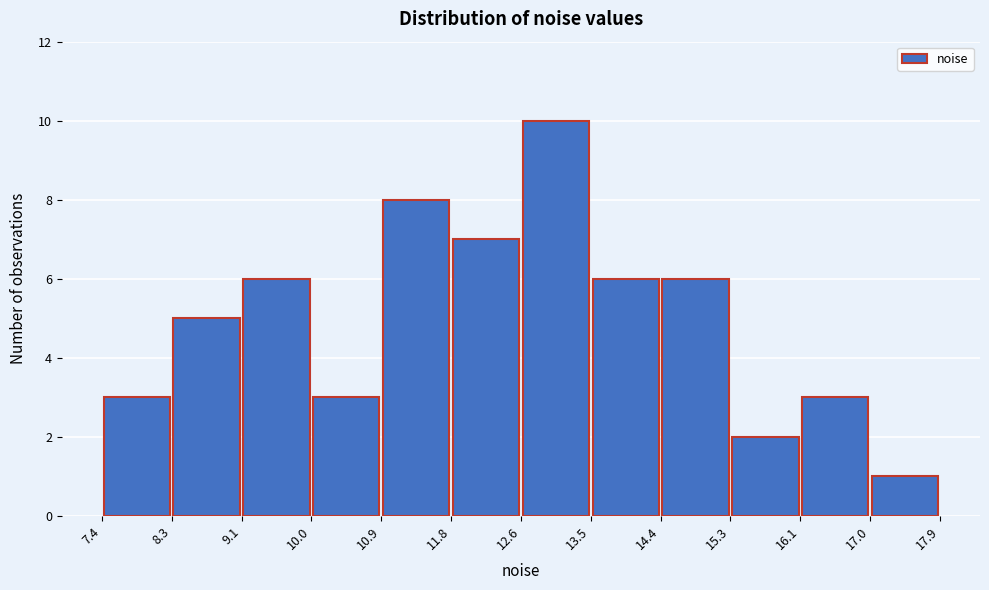

Reading left to right, transcribe this chart: for each bar, give the range it covers on the x-axis and its height. The values are not printed on the chart, so give them approximately, as read against the axis.

7.4 to 8.3: 3
8.3 to 9.1: 5
9.1 to 10.0: 6
10.0 to 10.9: 3
10.9 to 11.8: 8
11.8 to 12.6: 7
12.6 to 13.5: 10
13.5 to 14.4: 6
14.4 to 15.3: 6
15.3 to 16.1: 2
16.1 to 17.0: 3
17.0 to 17.9: 1